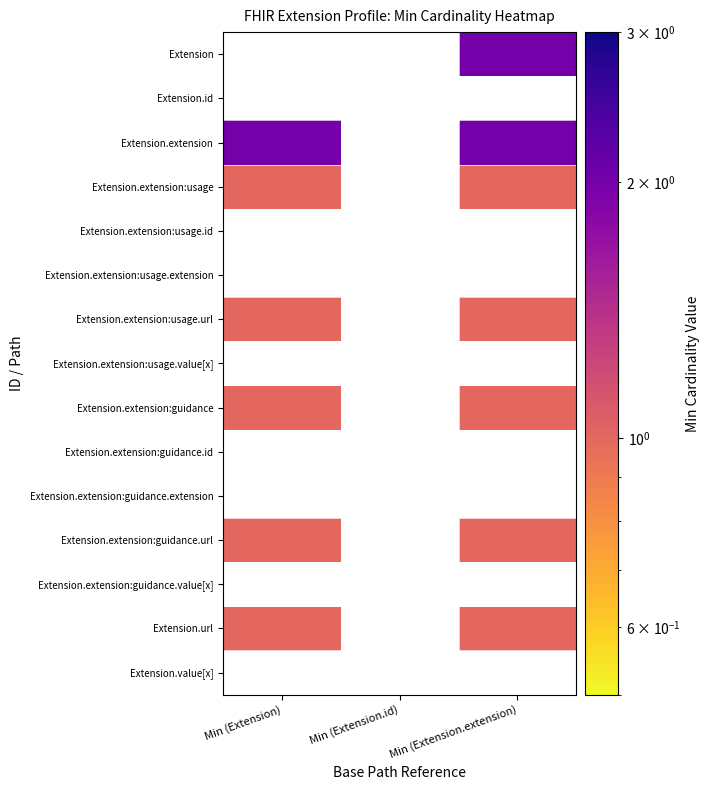

How many categories are shown in the chart?

3